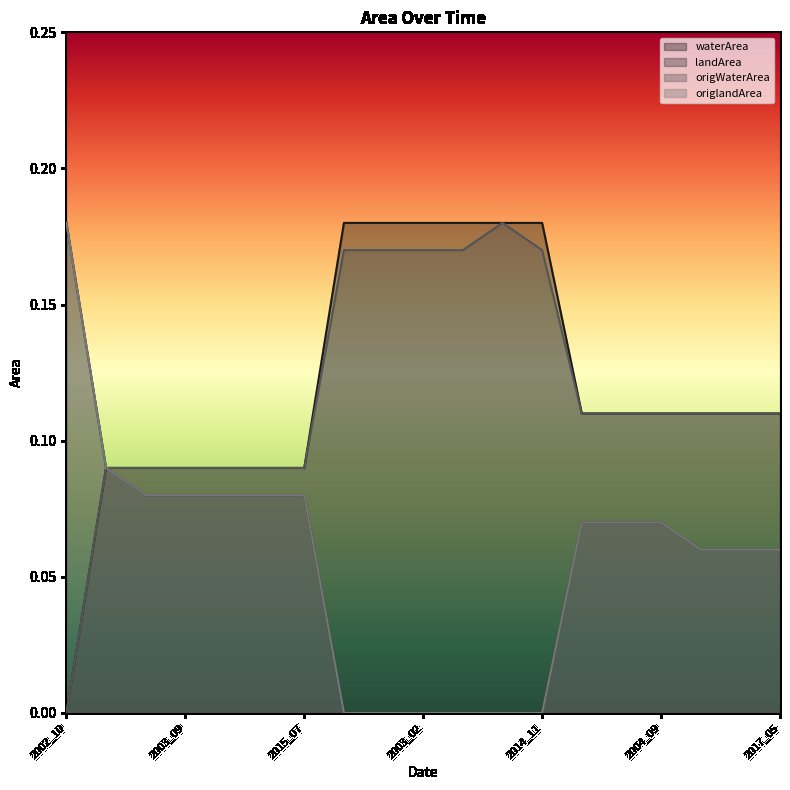

True or false: origWaterArea and landArea intersect in this chart.

False